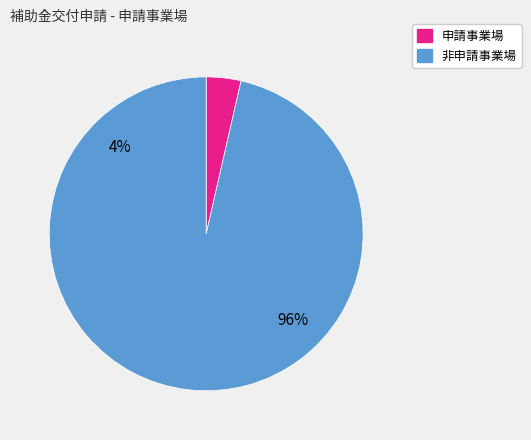

Is there any slice that represents more than half of the pie?

Yes